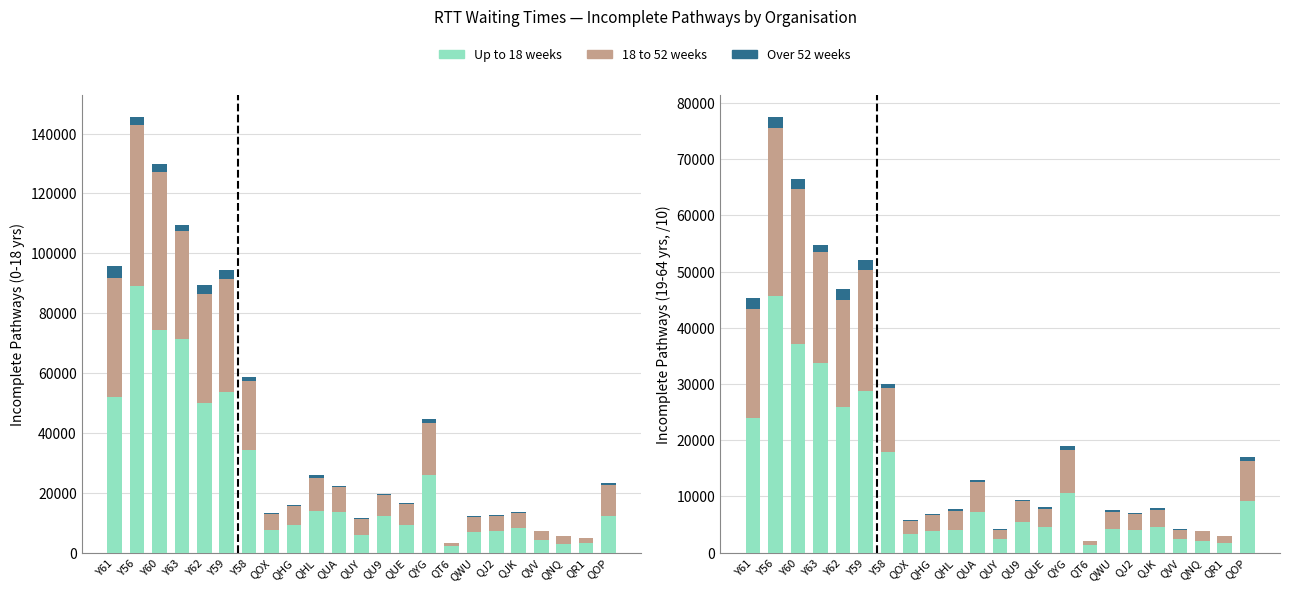

What is the average value of the 18-52 weeks series?

8700.1